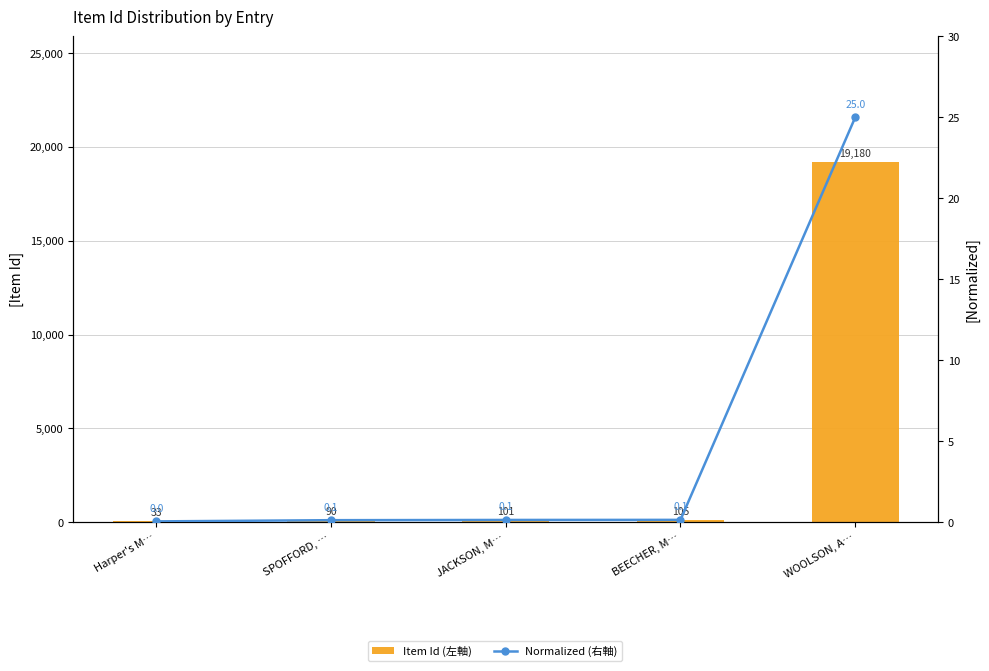

Rank the series by their maximum value, from lowest to highest.

Normalized (右軸), Item Id (左軸)